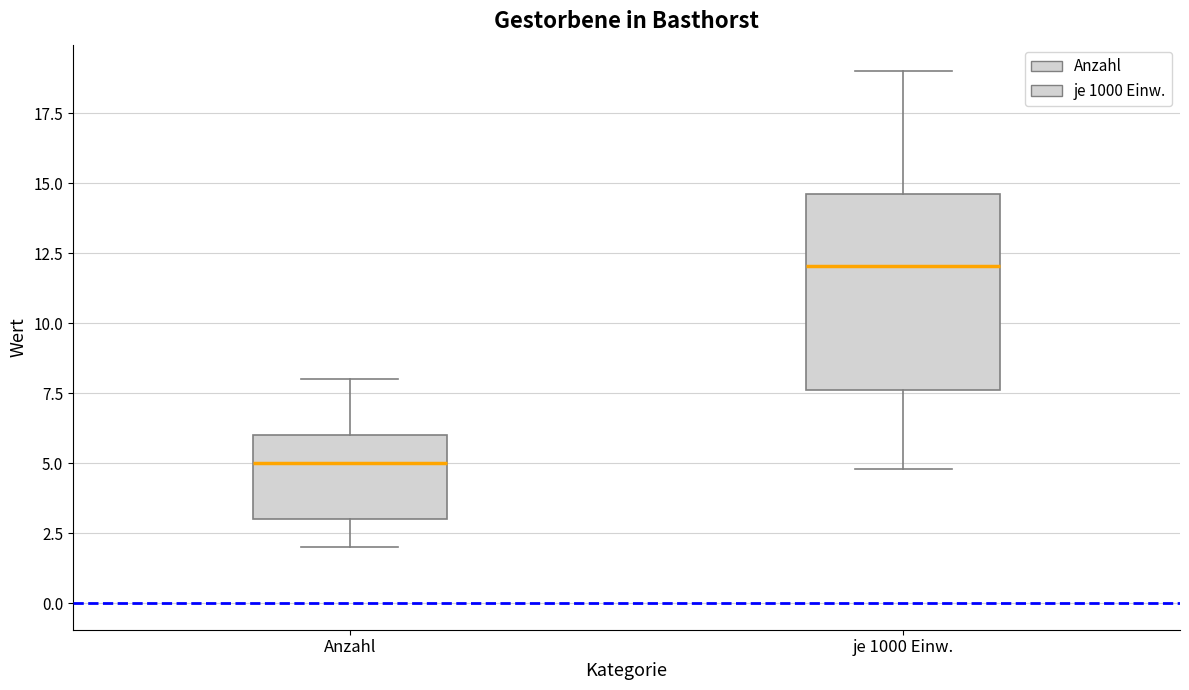

Reading left to right, read every box against the y-axis: the position of its median line, the range the box covers, and the ends of its whiskers. The values are not printed on the chart, so give them approximately, as read against the axis.

Anzahl: median 5.0, box 3.0 to 6.0, whiskers 2.0 to 8.0
je 1000 Einw.: median 12.0, box 7.5 to 14.5, whiskers 5.0 to 19.0